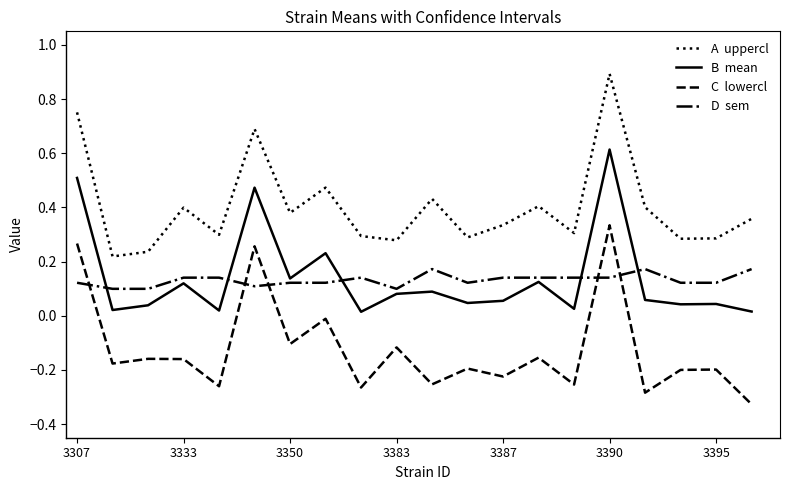

What is the maximum value shown in the chart?

0.9